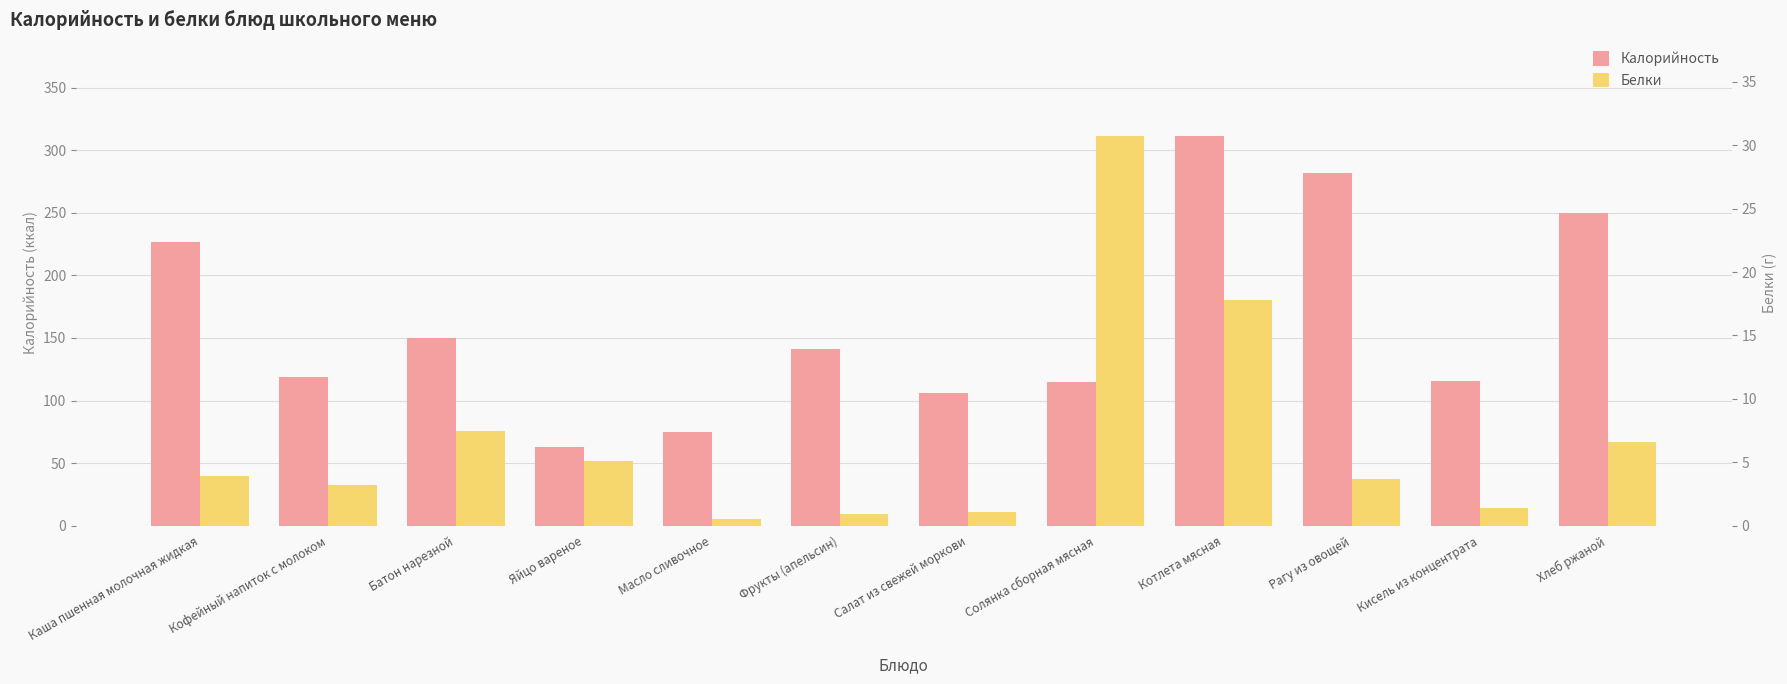

At how many categories does at least one series exceed 131?

6